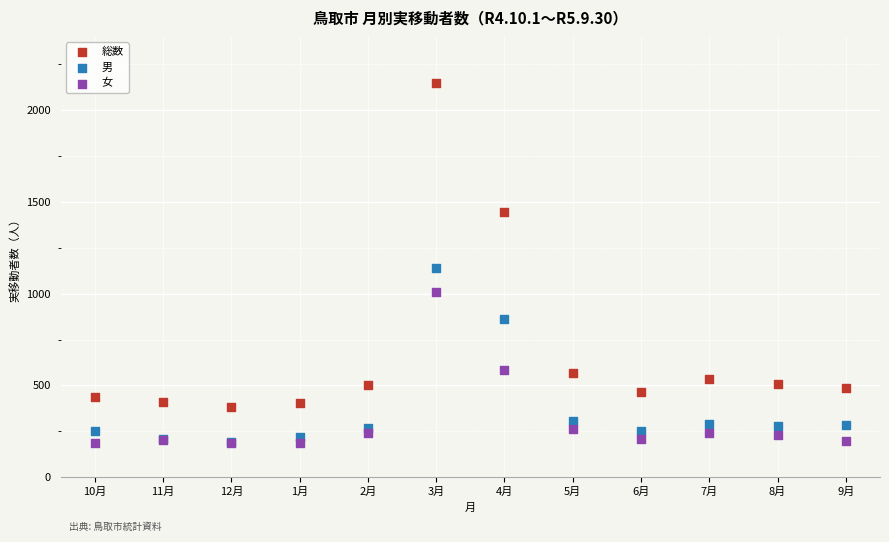

Across all series, what Y value is closest to 1167?

1140